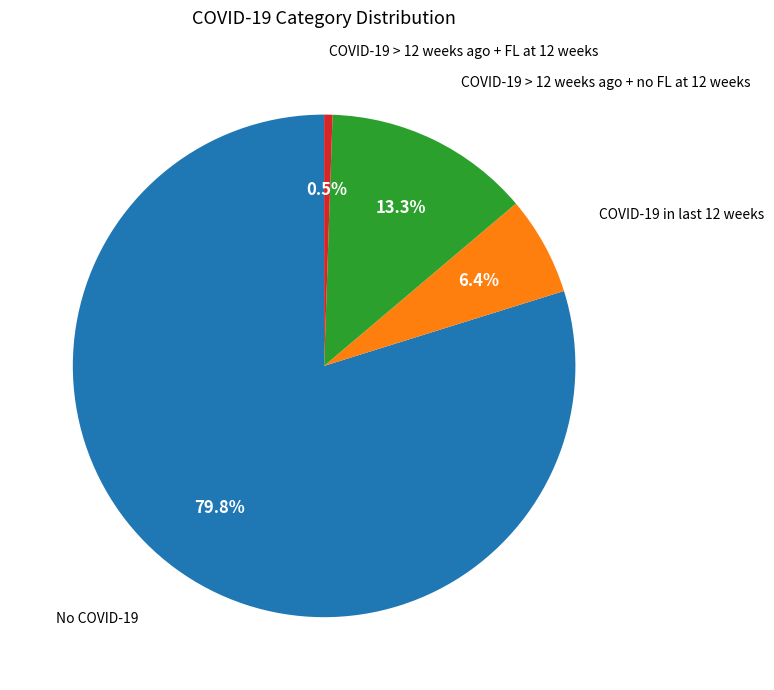

Is there a majority slice in this chart?

Yes